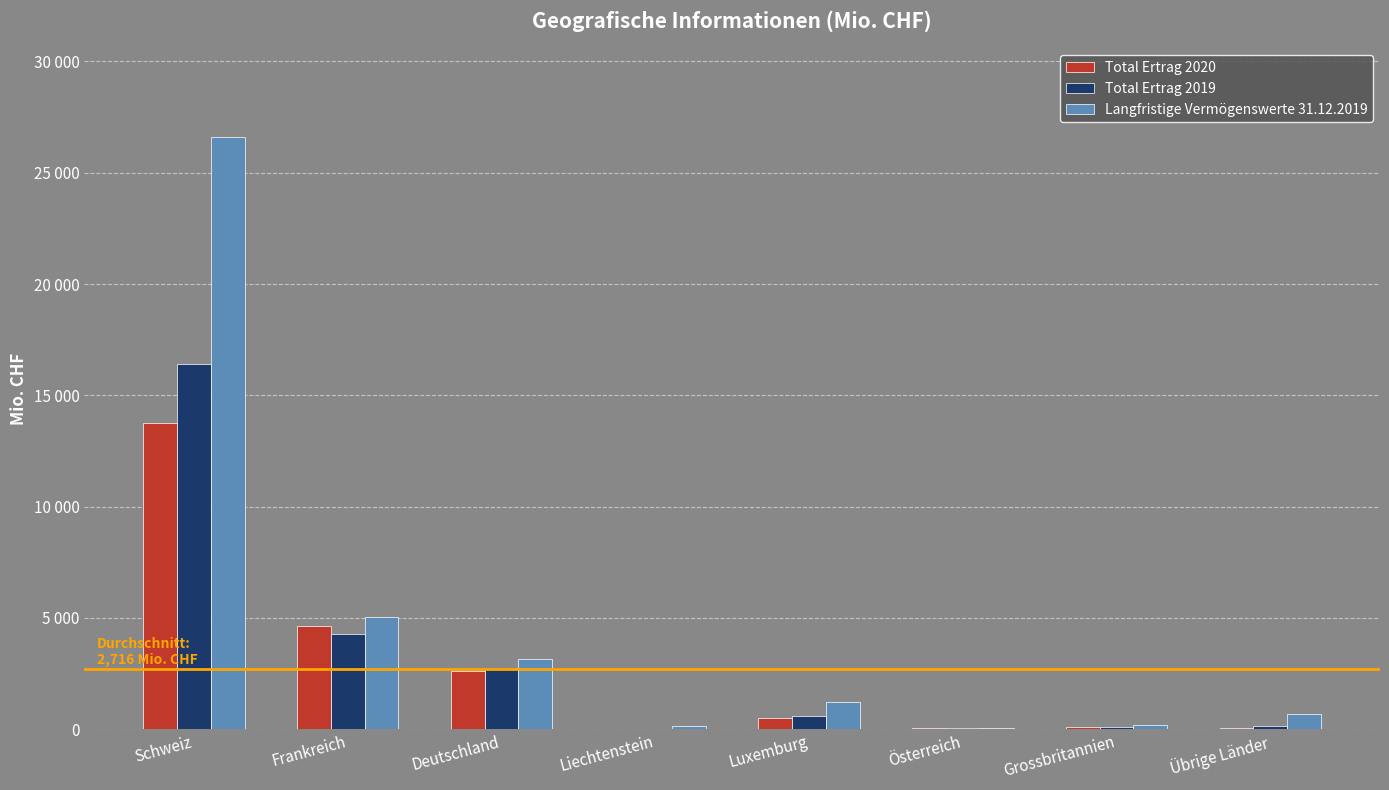

Are the bars grouped side by side (vs. stacked)?

Yes